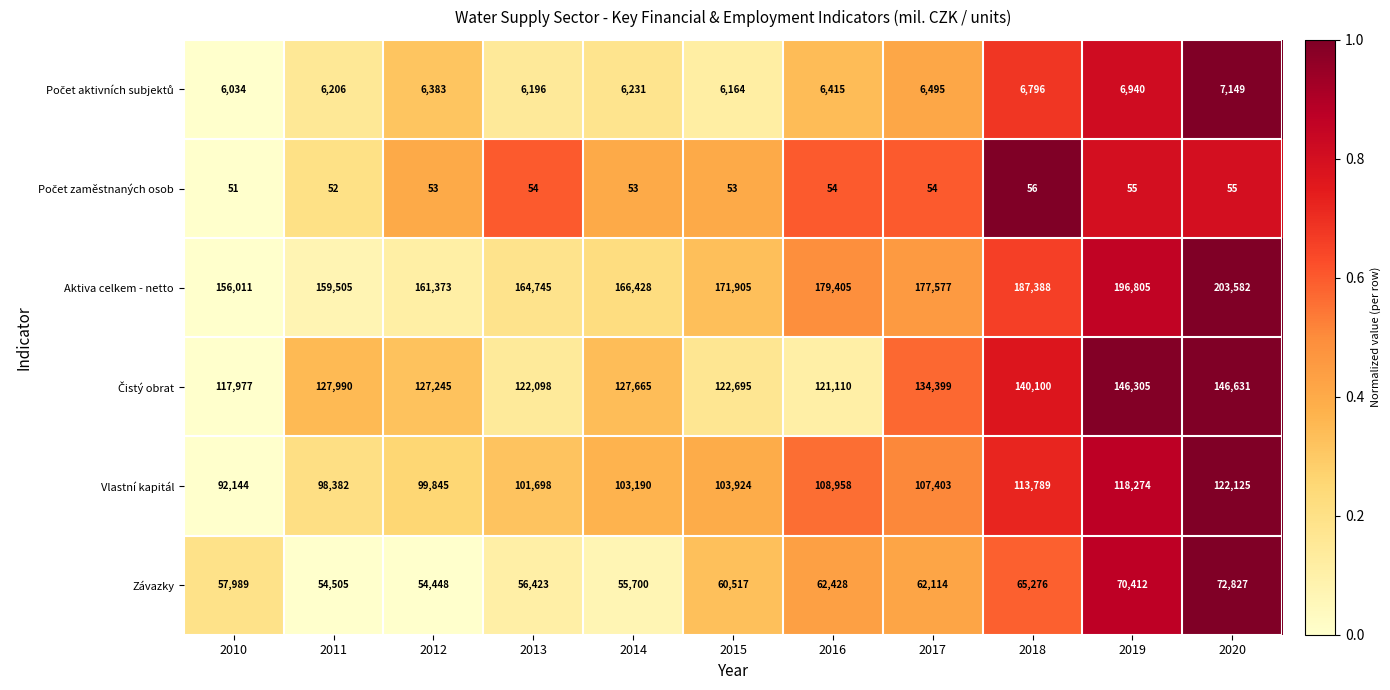

Where is Závazky nearest to the value 63637?

2016